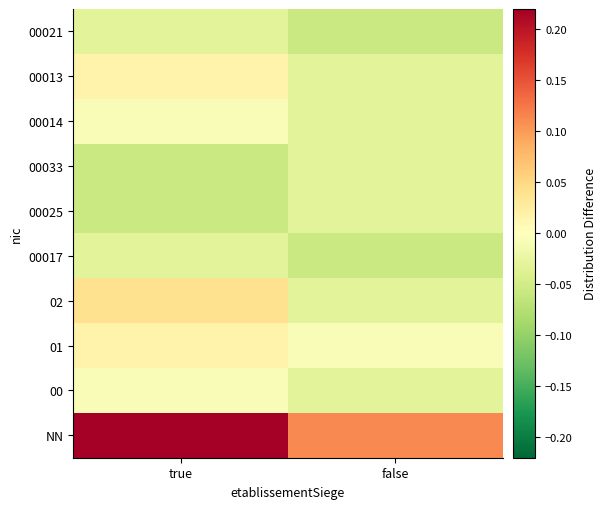

At which category is the sum across all series the highest?

true